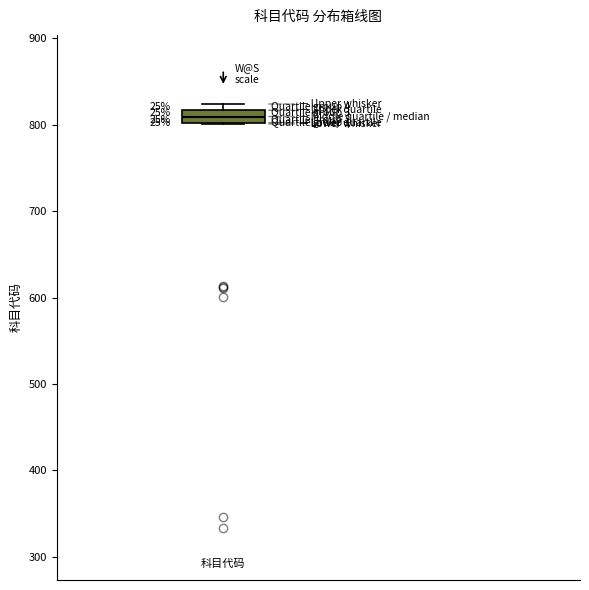

Where does the median line of the box sit on the y-axis? The values are not printed on the chart, so give them approximately, as read against the axis.

810